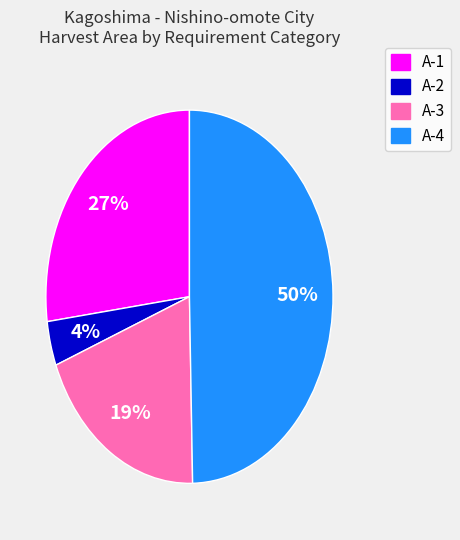

Which category has the smallest portion of the pie?

A-2